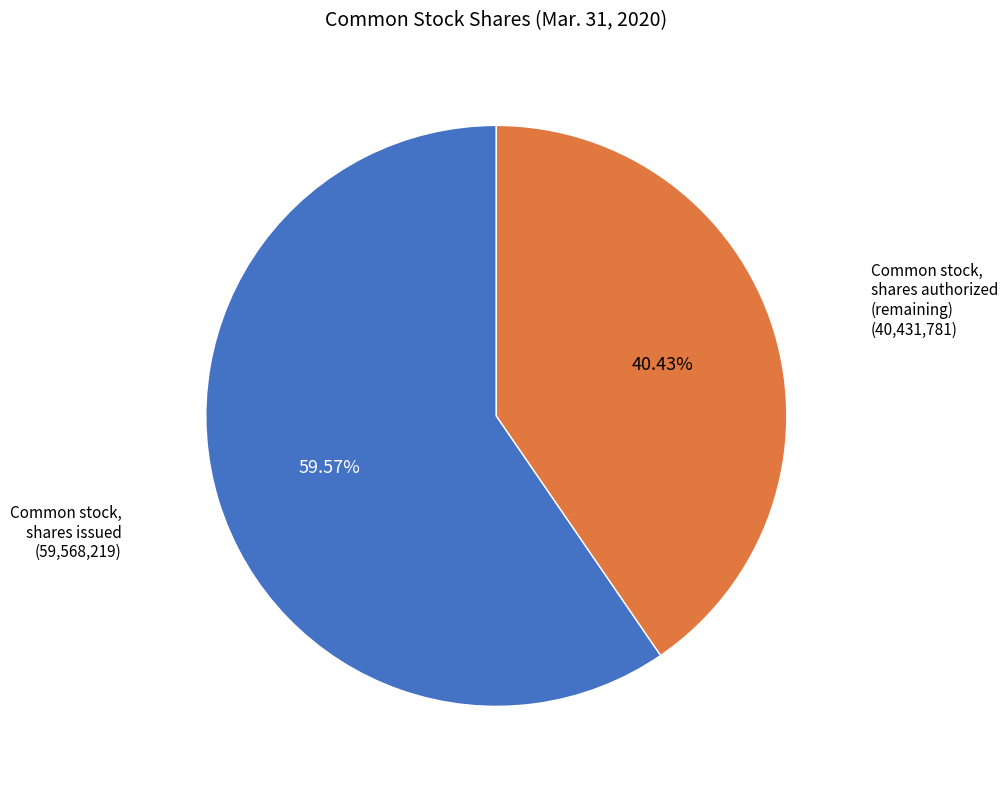

Count the number of slices in the pie.

2